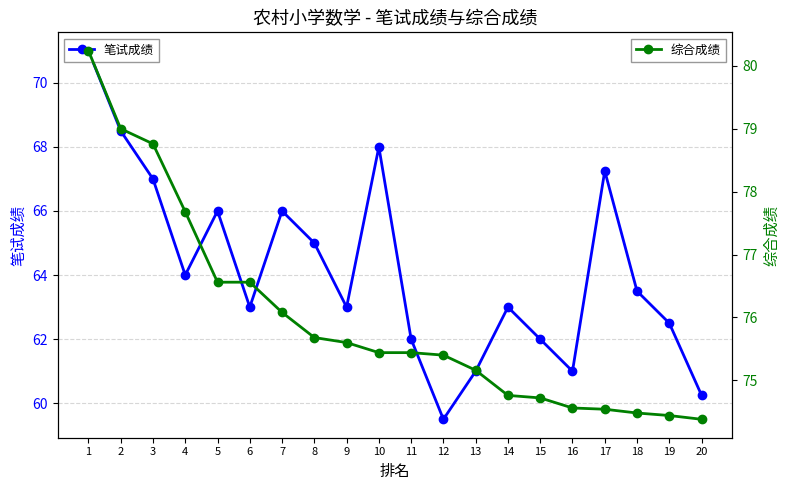

At which category does 笔试成绩 reach its first local valley?

4